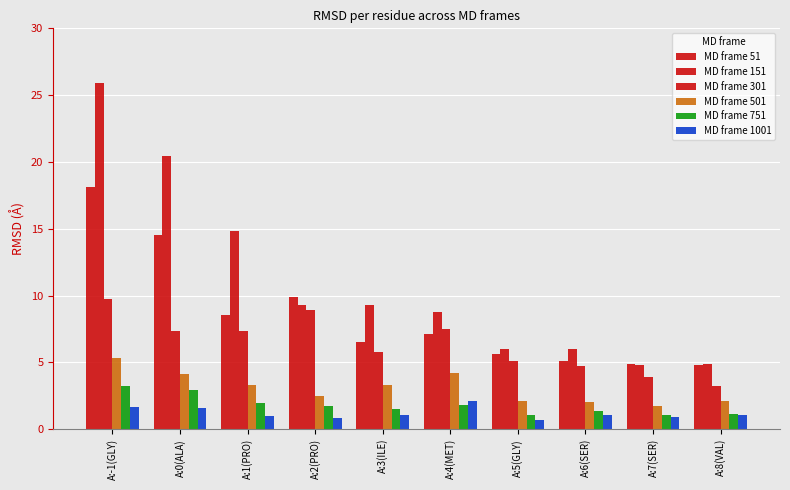

Rank the categories by MD frame 751 value from highest to lowest.

A:-1(GLY), A:0(ALA), A:1(PRO), A:4(MET), A:2(PRO), A:3(ILE), A:6(SER), A:8(VAL), A:7(SER), A:5(GLY)